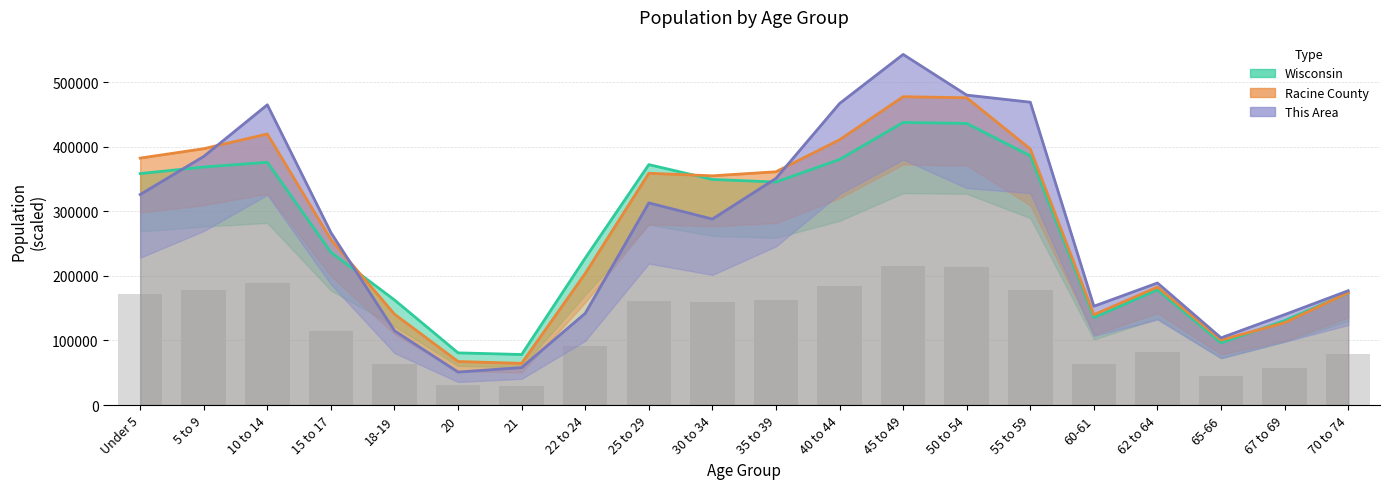

At 18-19, list the series in order from largest to smallest.

Wisconsin, Racine County, This Area